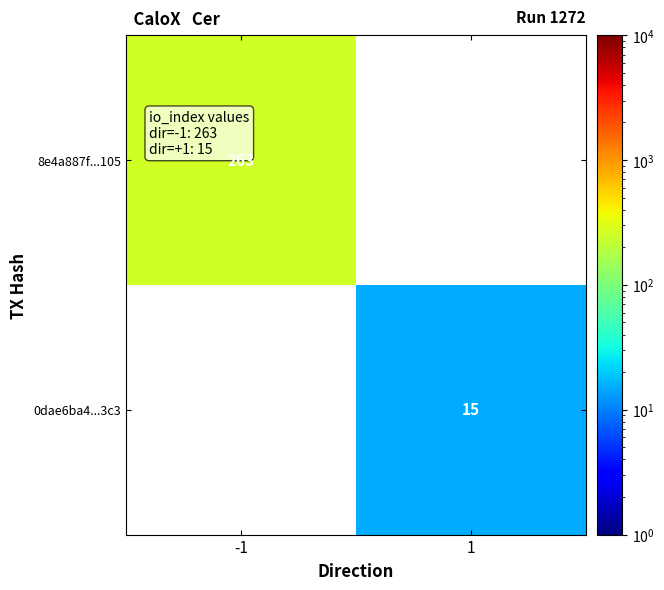

The value of 0dae6ba4...3c3 at 1 is 4. True or false?

False